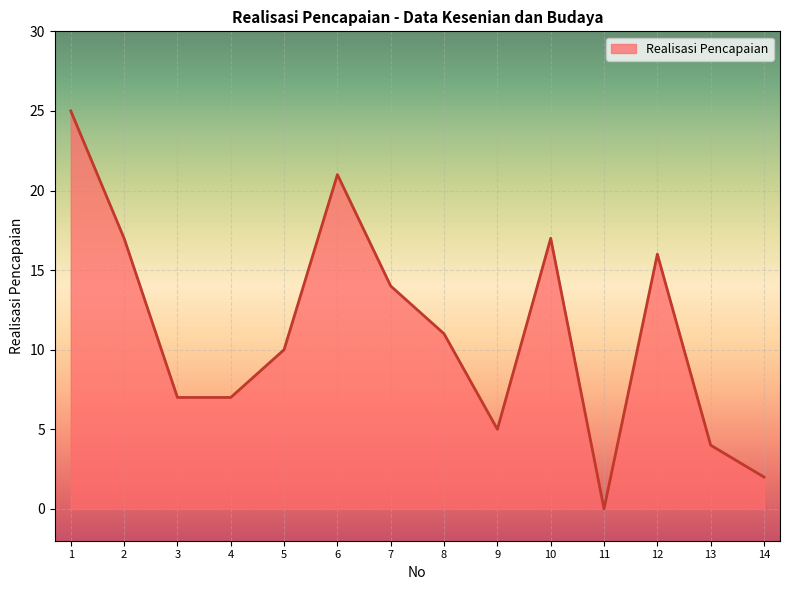

The value at 4 is 2. True or false?

False